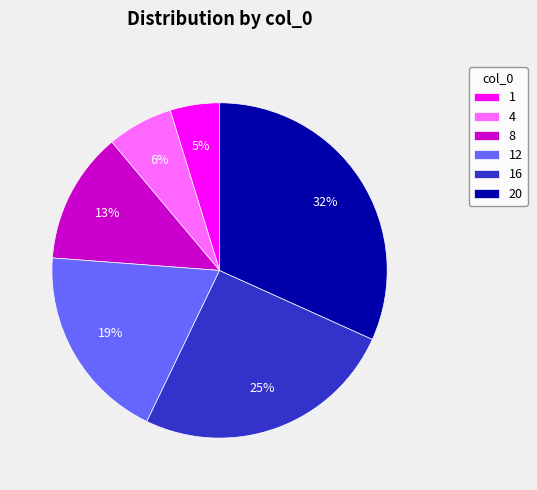

Count the number of slices in the pie.

6